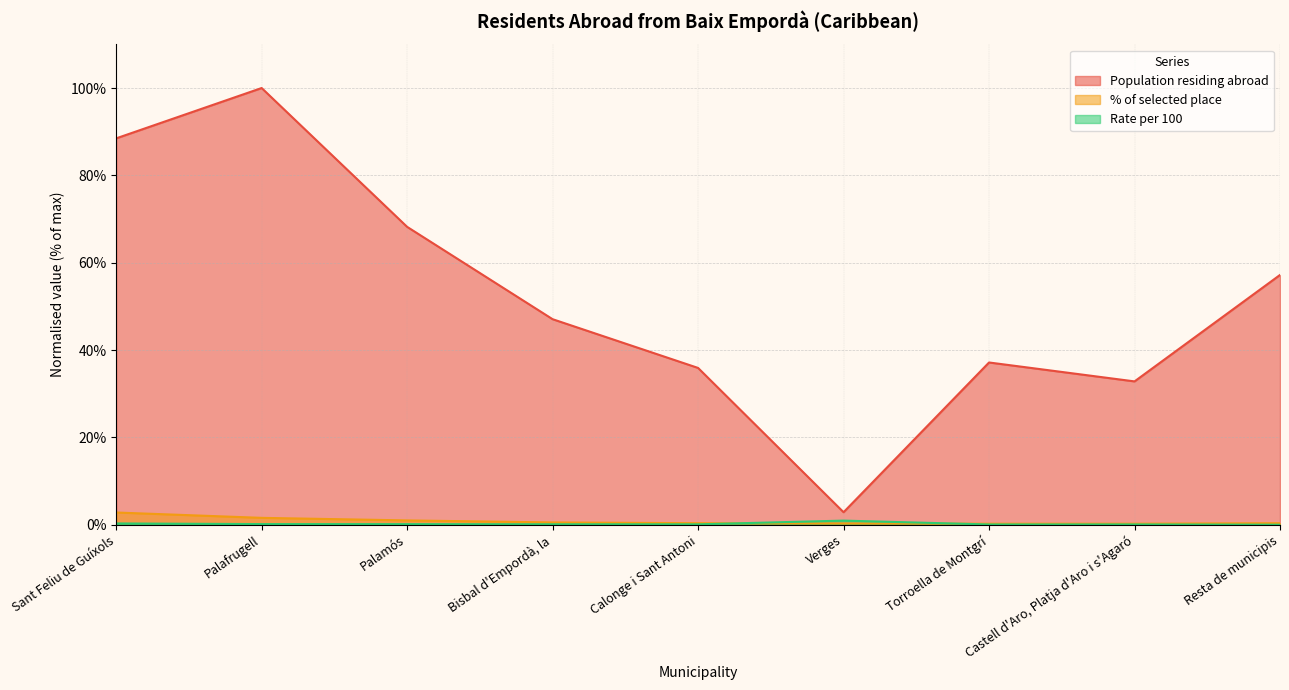

At which category is the sum across all series the highest?

Palafrugell